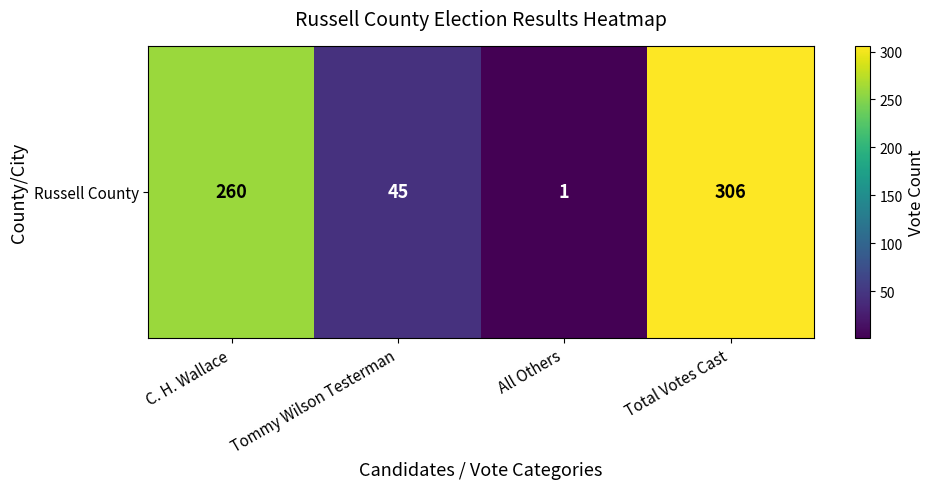

Rank the categories by value from highest to lowest.

Total Votes Cast, C. H. Wallace, Tommy Wilson Testerman, All Others